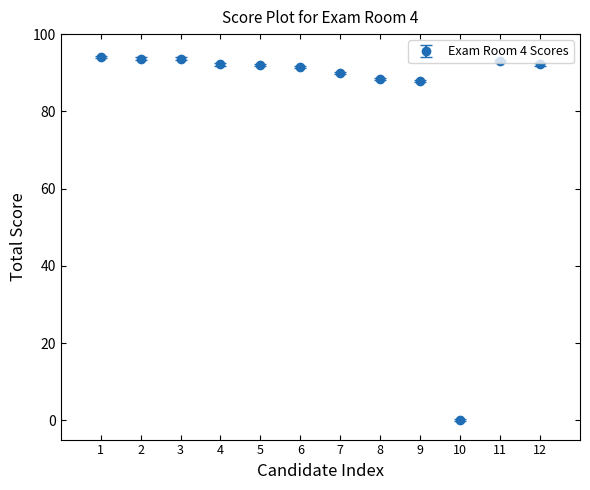

Which label corresponds to the smallest value in the chart?

10